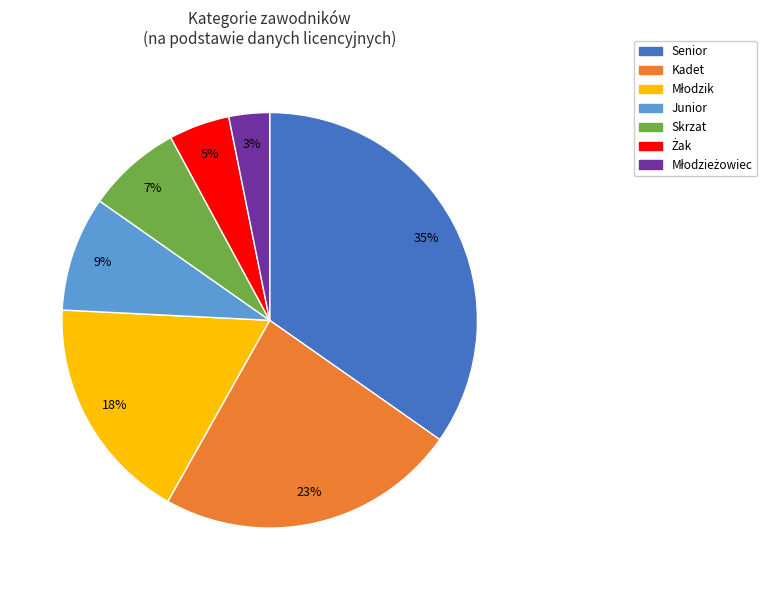

Is the sum of Kadet and Skrzat greater than half?

No